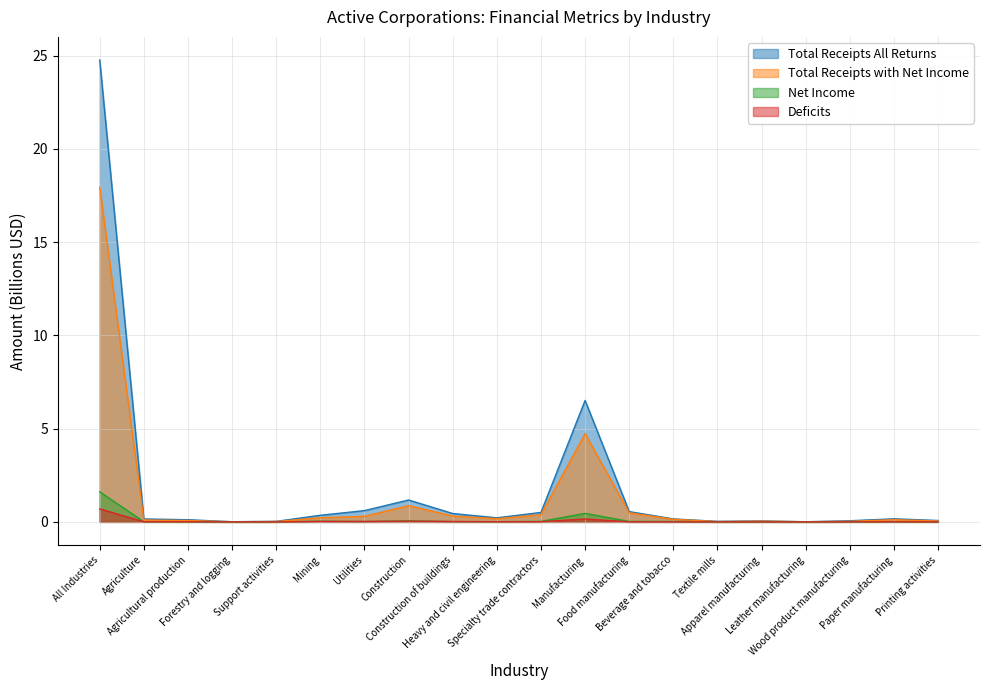

Is it true that Total Receipts with Net Income equals 0.0 at Support activities?

True